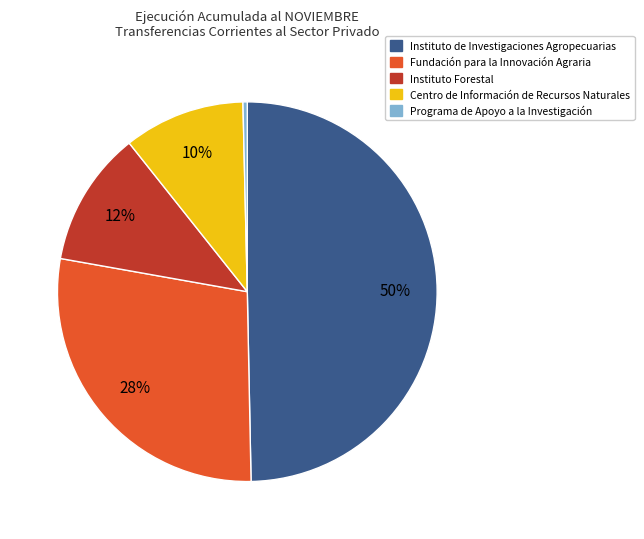

True or false: Instituto de Investigaciones Agropecuarias accounts for 50% of the total.

True